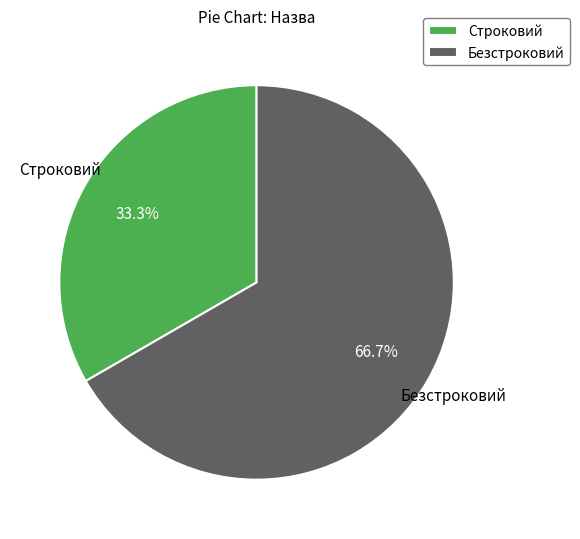

To the nearest percent, what is the difference between the largest and smallest slice percentages?

33%